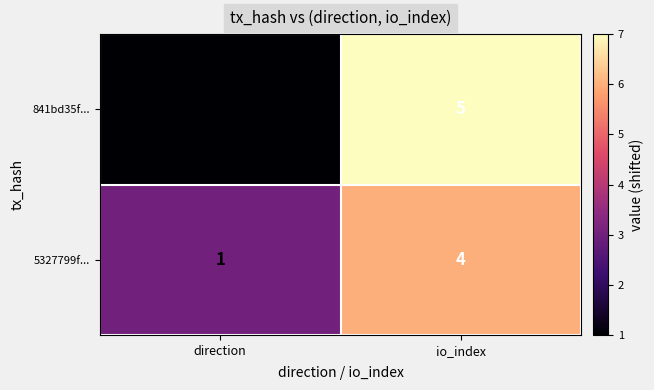

Is it true that 5327799f... equals 4 at io_index?

True